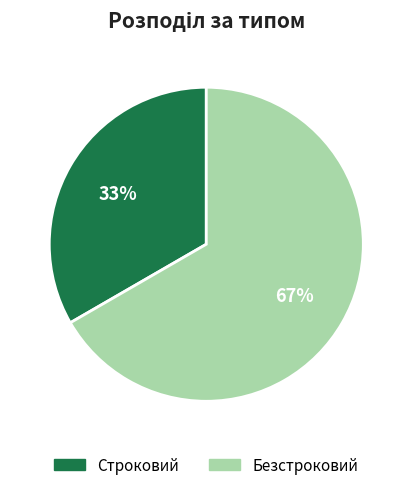

What percentage is the Безстроковий slice, to the nearest percent?

67%